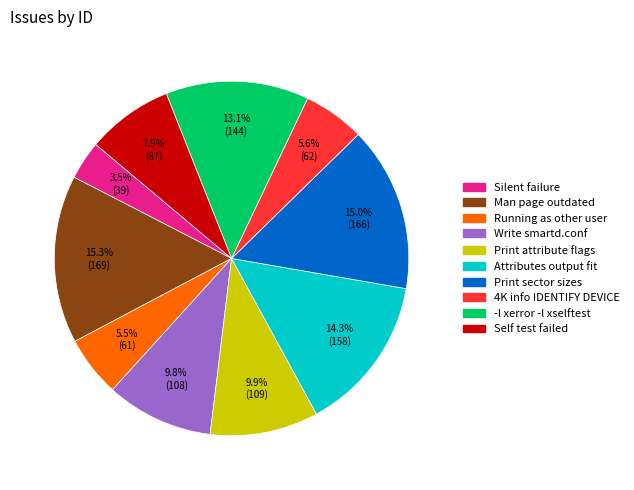

Is there a majority slice in this chart?

No